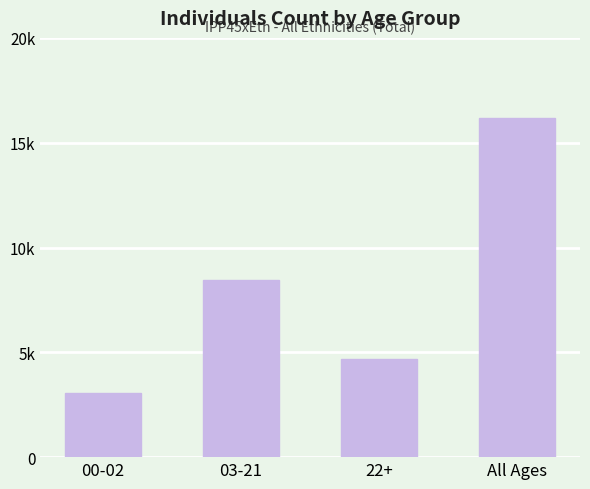

Are the bars horizontal?

No